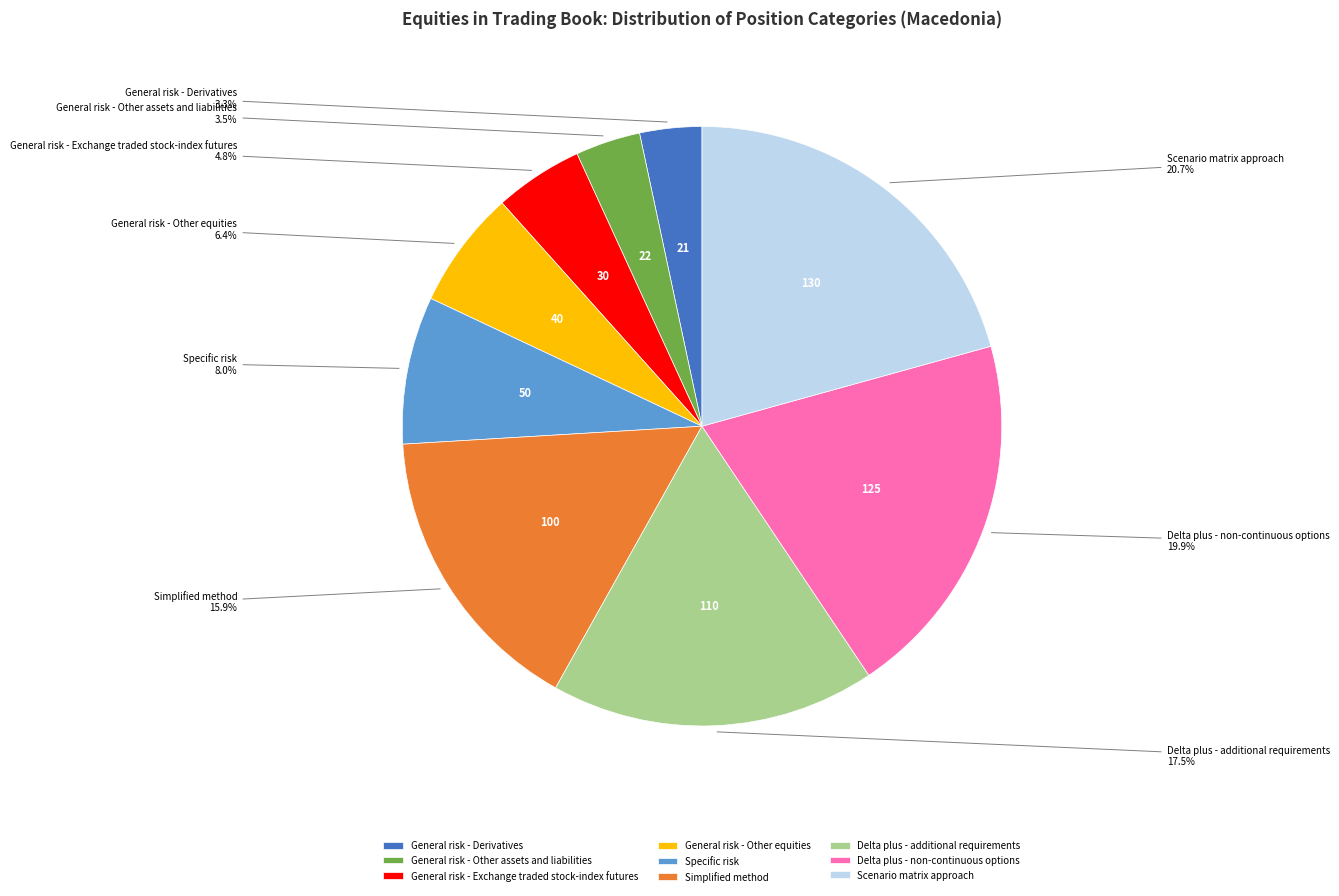

Count the number of slices in the pie.

9